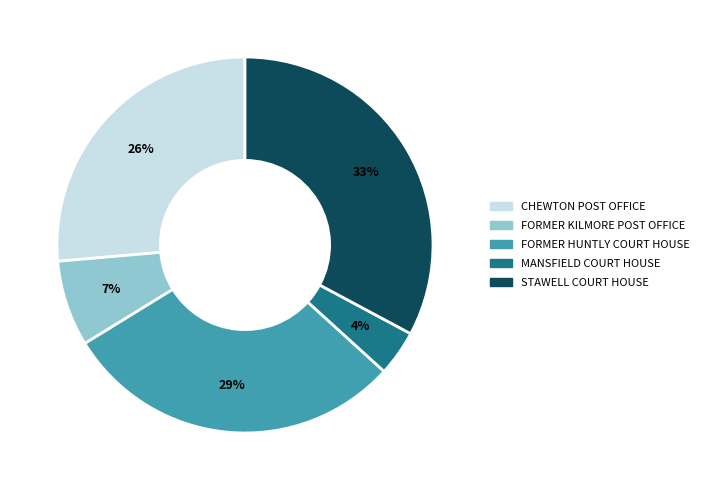

Count the number of slices in the pie.

5